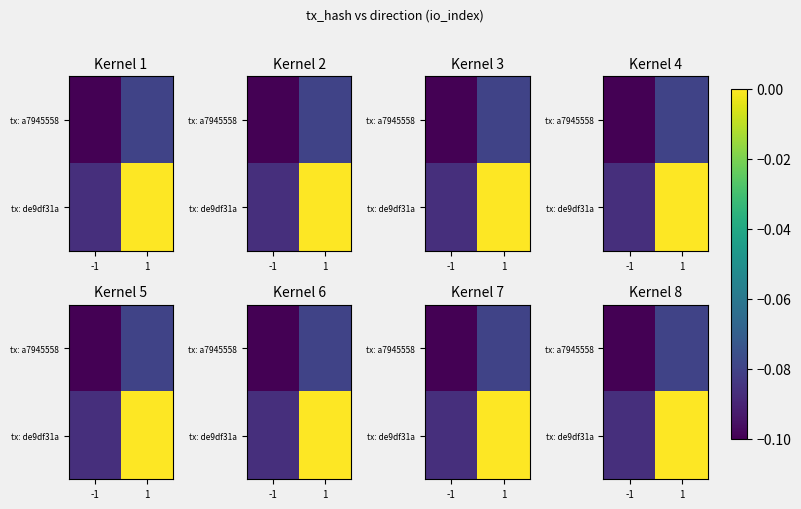

Is the value of tx: de9df31a at 1 greater than the value of tx: a7945558 at 1?

Yes